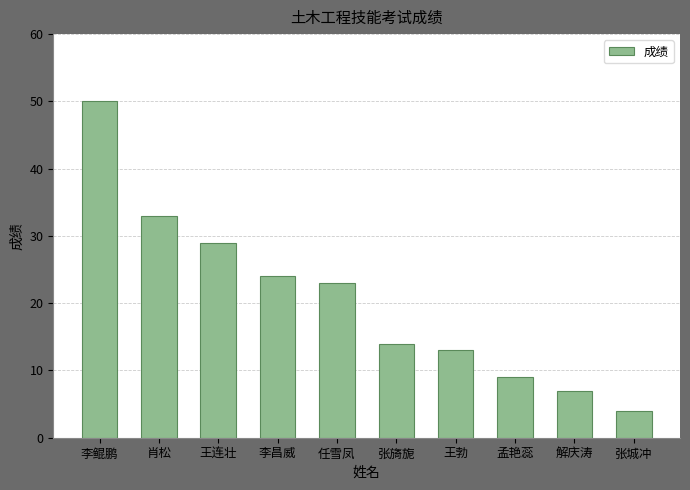

Are the bars grouped side by side (vs. stacked)?

No